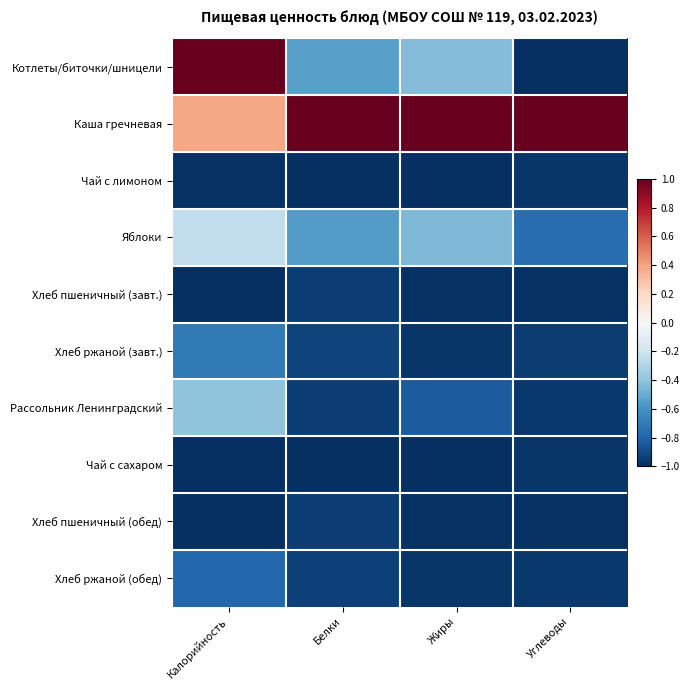

How many data points does each series have?

4